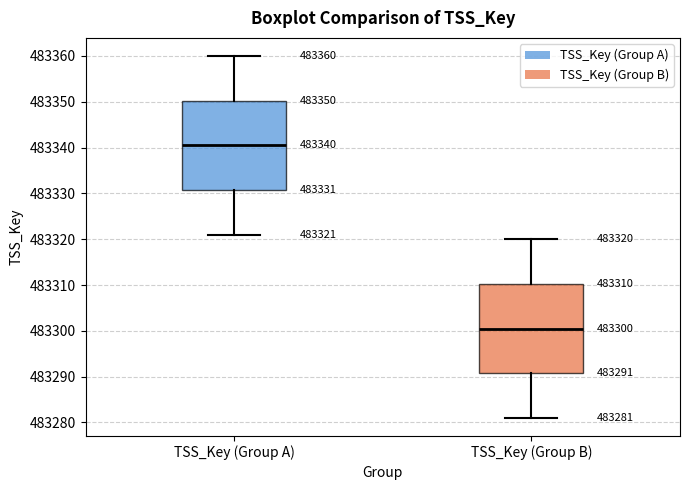

Which box has the lowest median line?

TSS_Key (Group B)